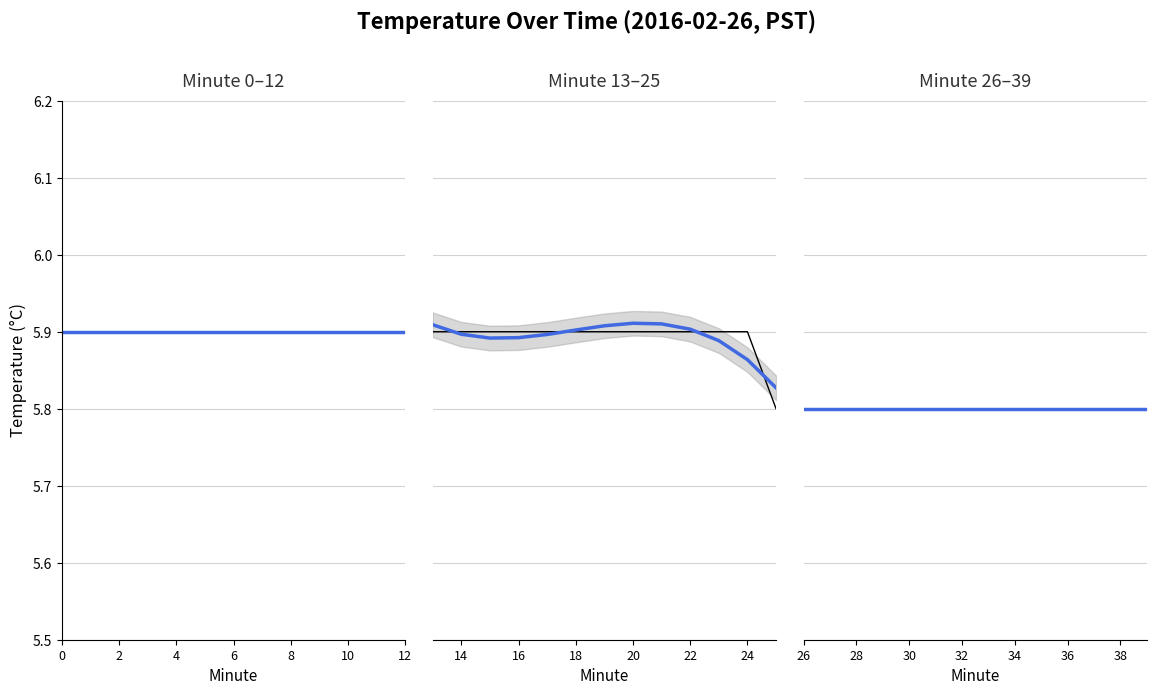

Does the chart display data point markers on the line(s)?

No